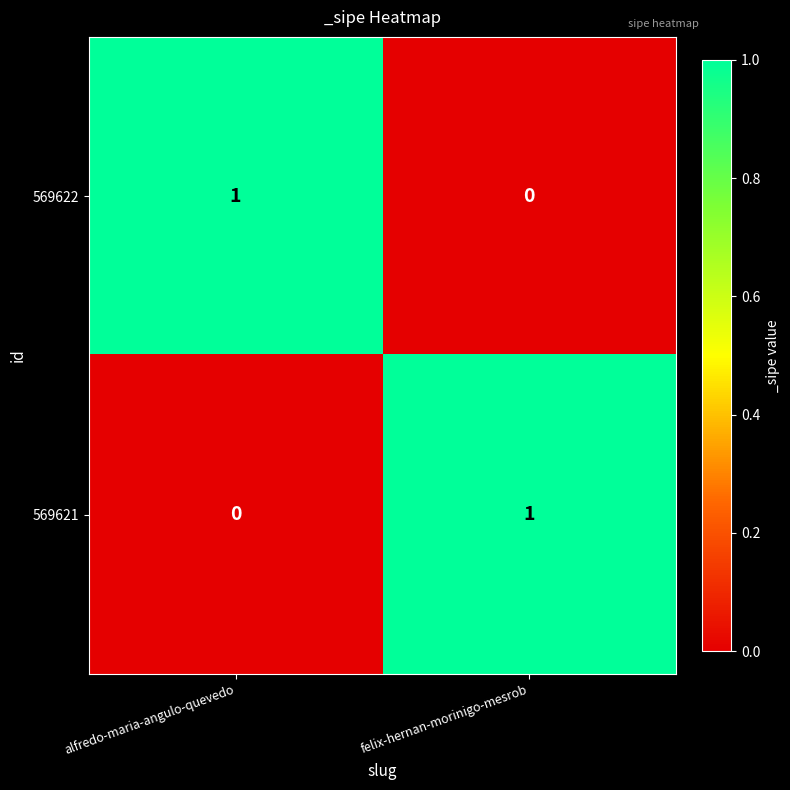

Reading left to right, what are all the values shown in this chart?

569622: 1	0
569621: 0	1